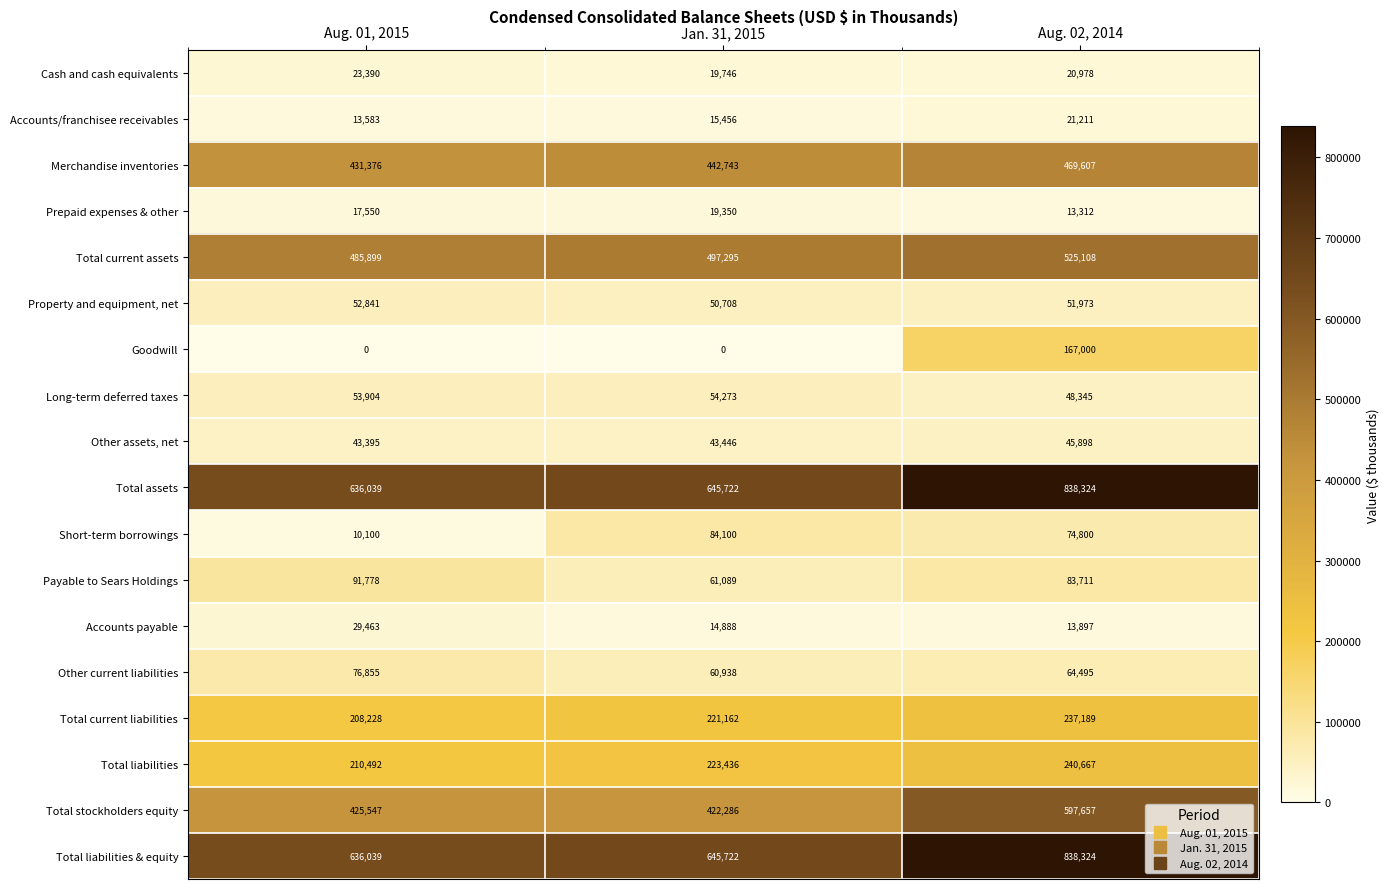

At which category is the sum across all series the highest?

Aug. 02, 2014